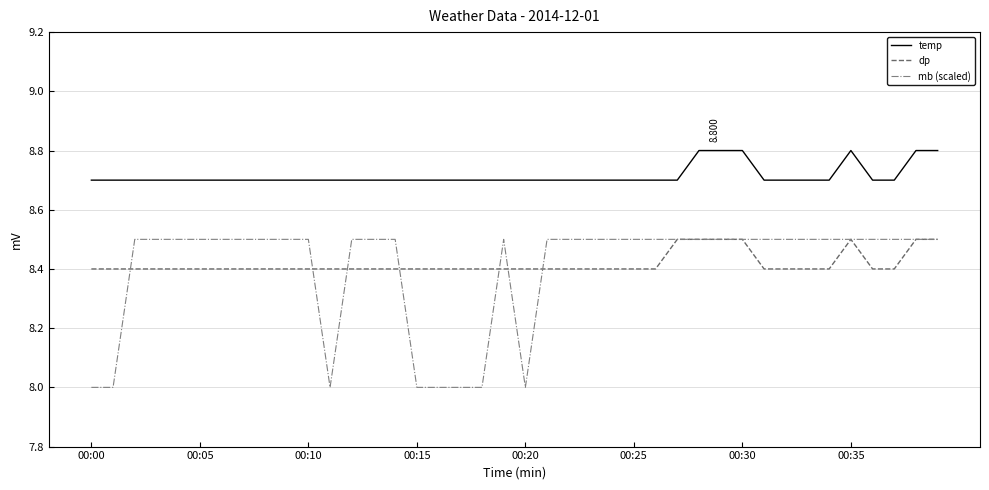

Which series has the largest range (max minus min)?

mb (scaled)